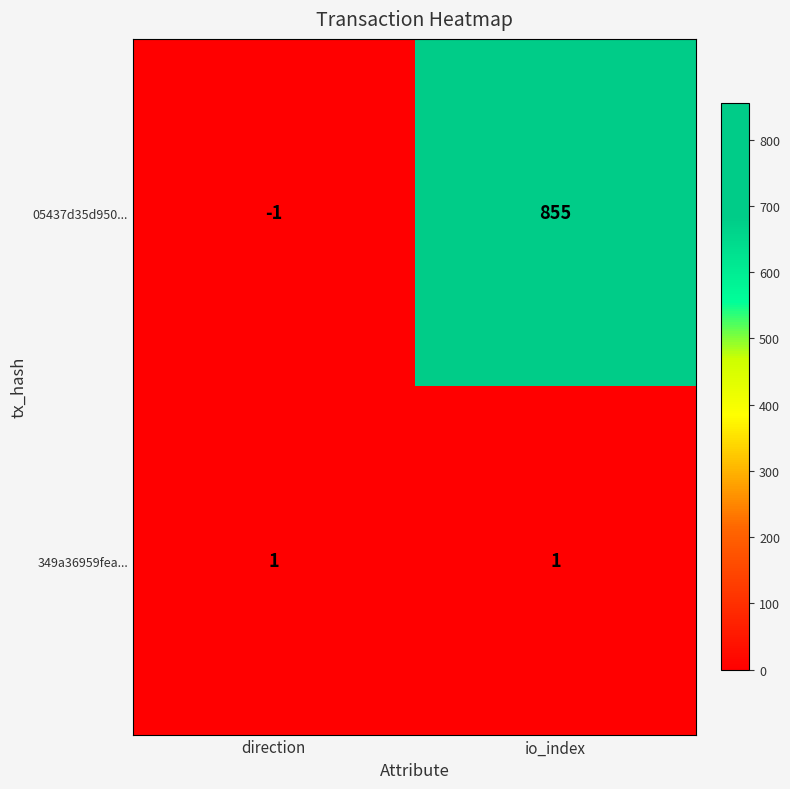

What is the total value across all series at io_index?

856